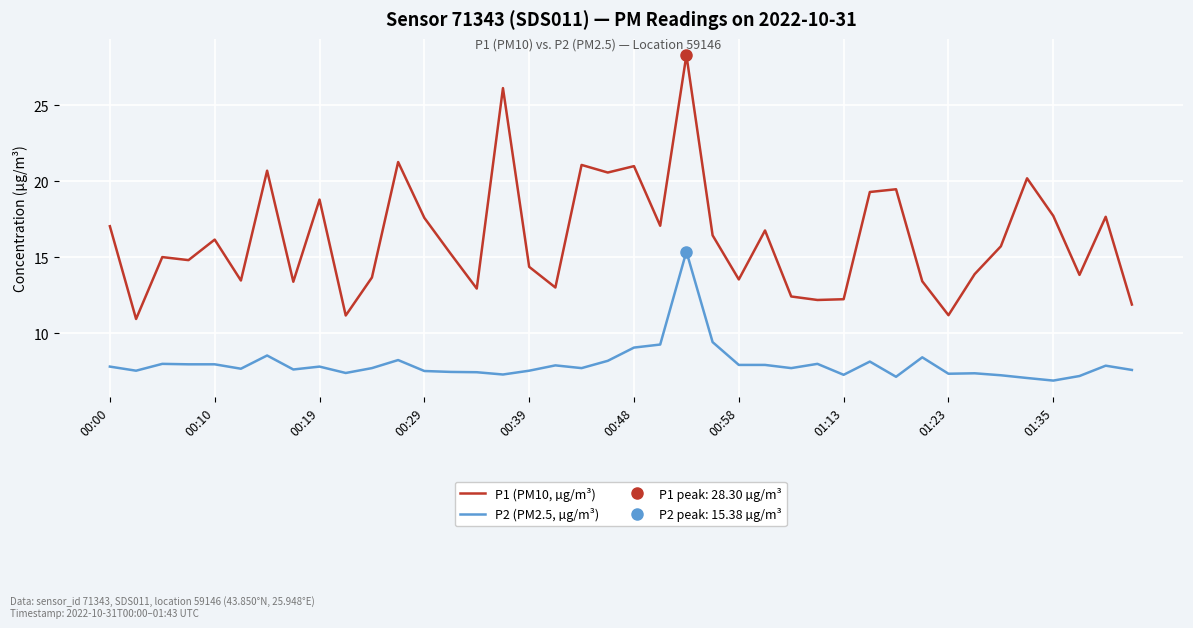

Count the number of data series in this chart.

2